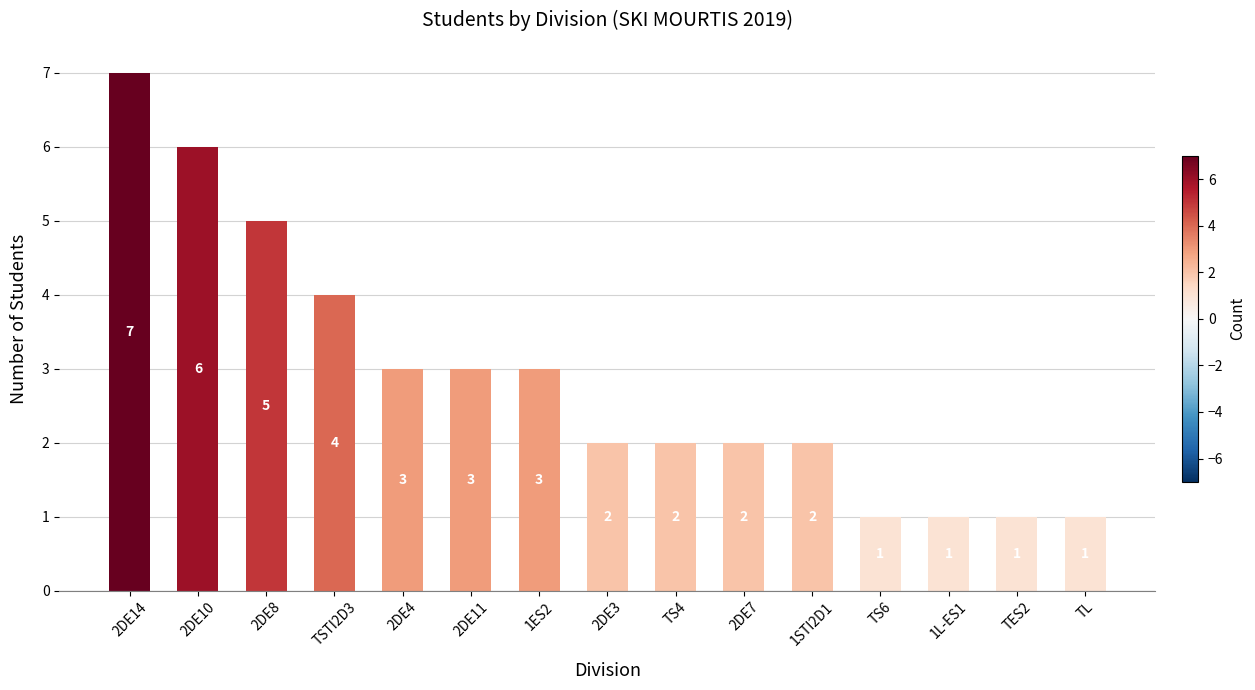

Where is the data nearest to the value 4?

TSTI2D3